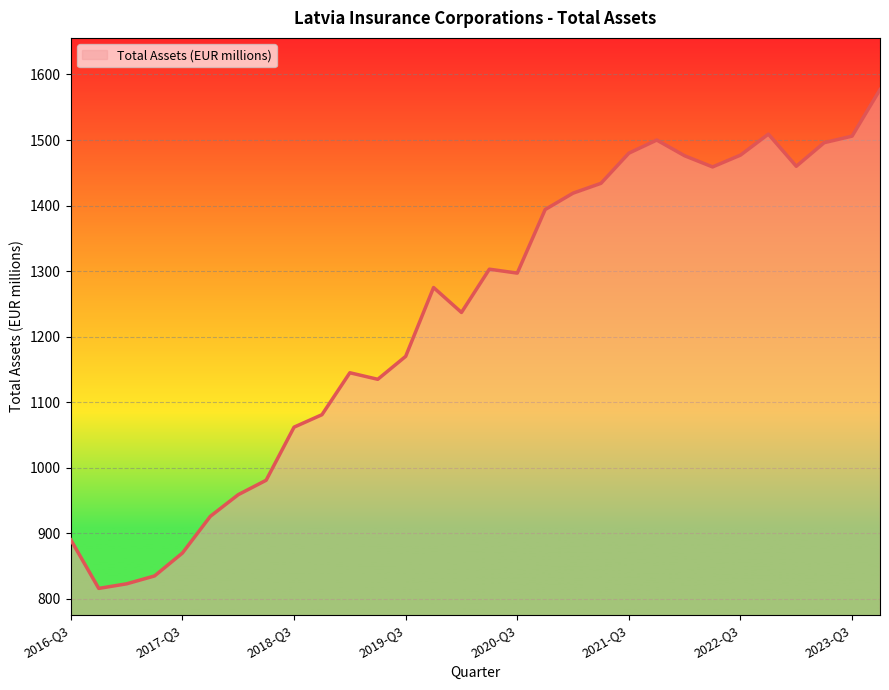

What is the difference between the second highest and minimum values?

693